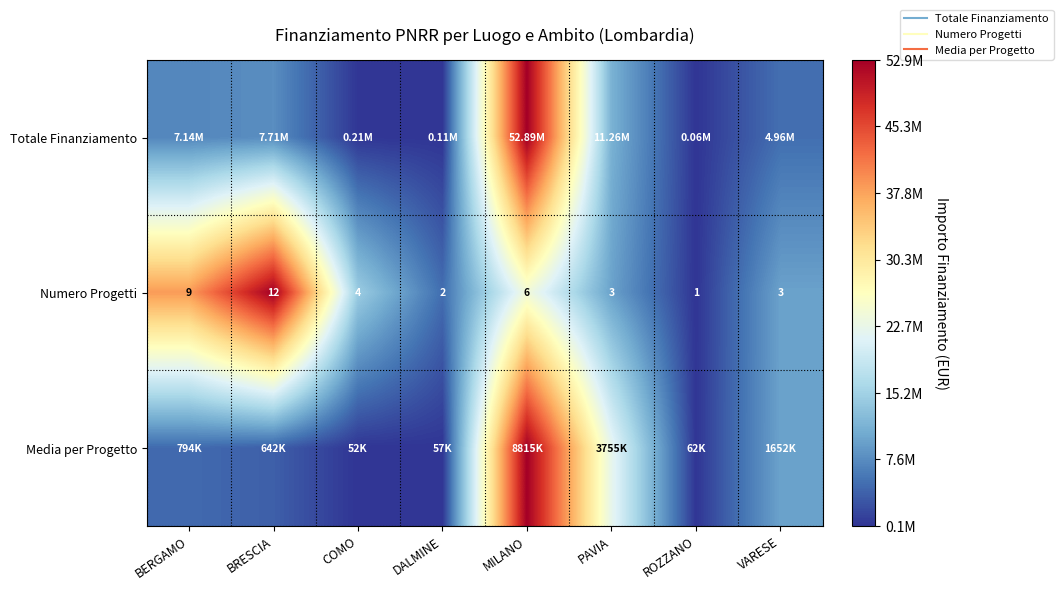

Is it true that Totale Finanziamento equals 0.0 at BERGAMO?

False